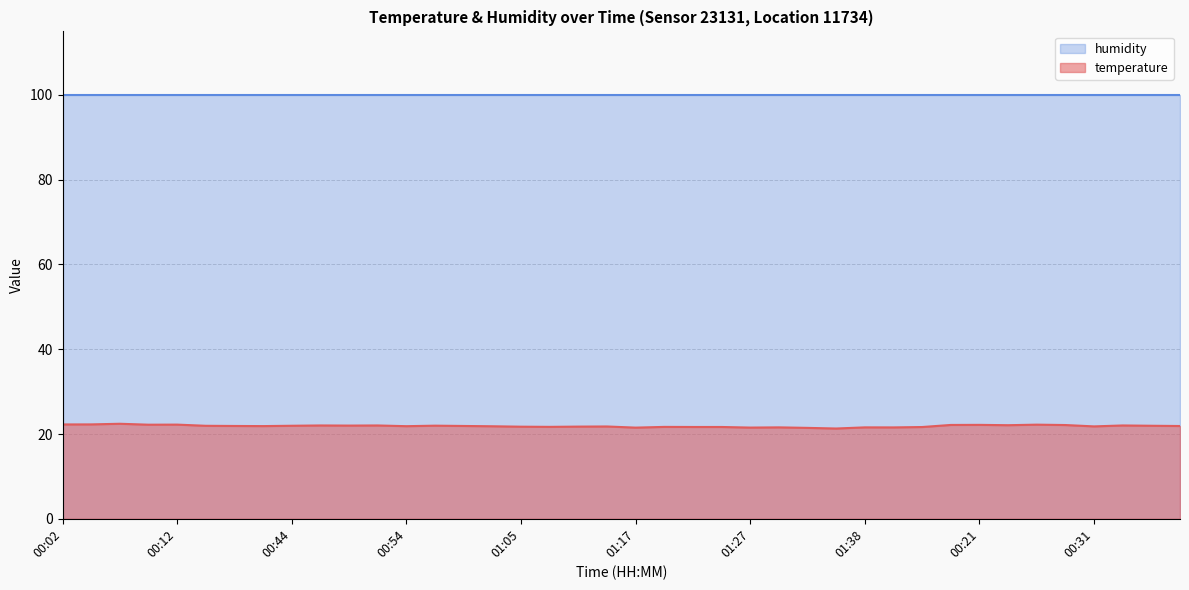

Where is the data nearest to the value 21?

01:35